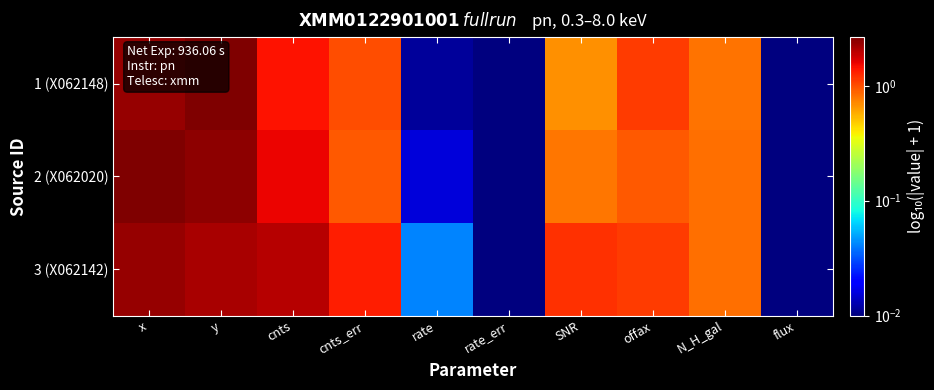

How many series are shown in this chart?

3